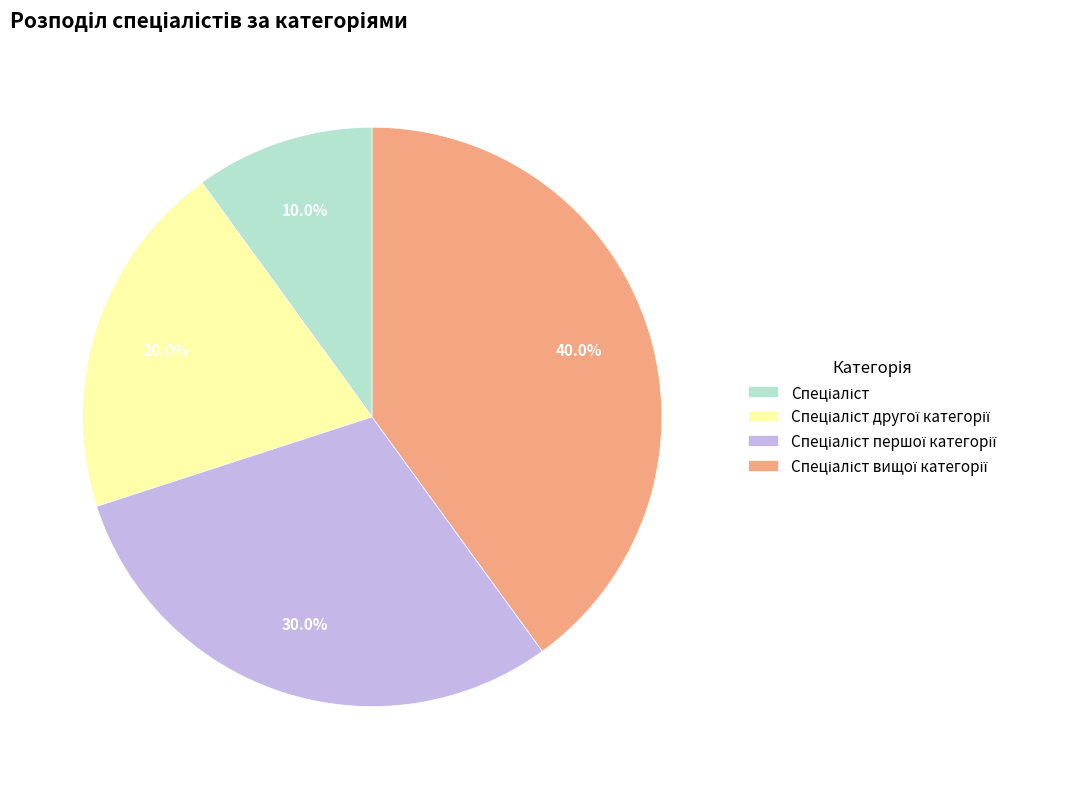

Is there any slice that represents more than half of the pie?

No